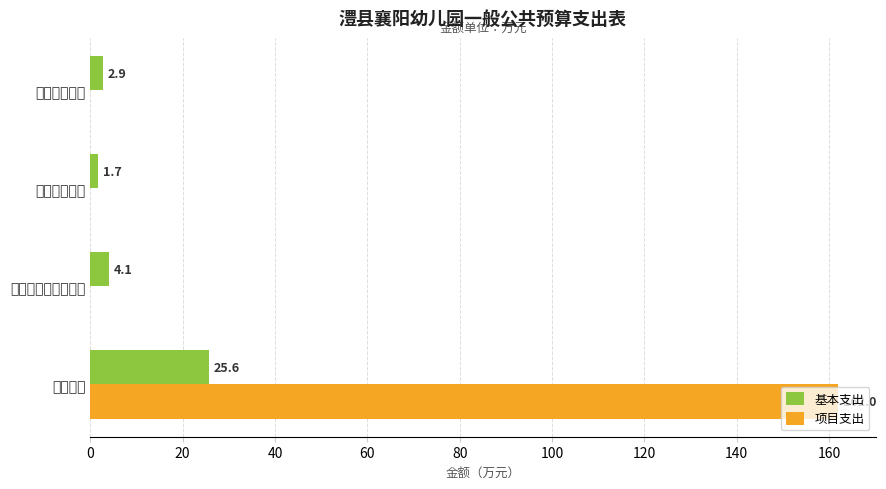

Which series has the largest range (max minus min)?

项目支出